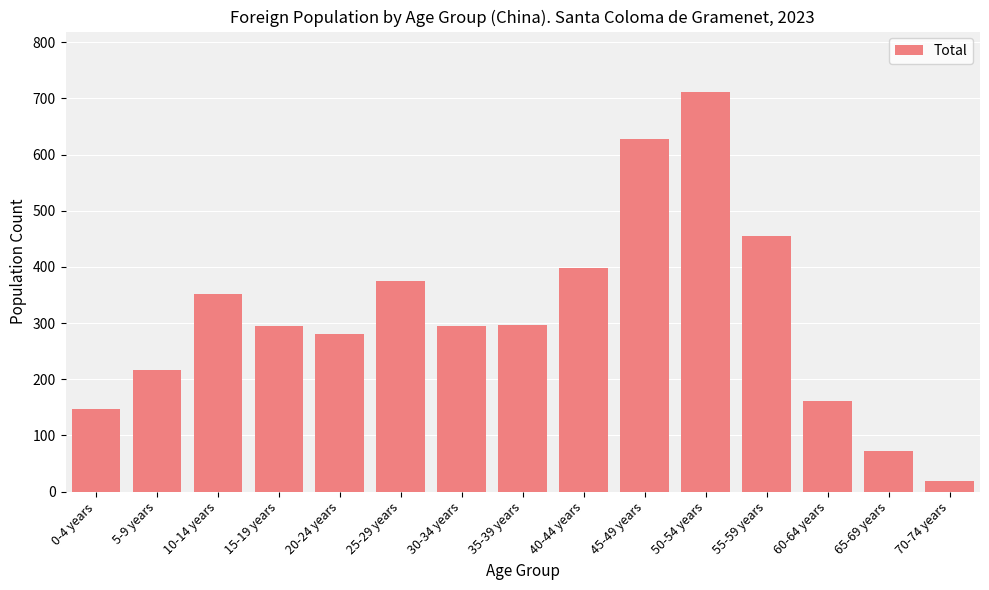

Does the chart contain any negative values?

No